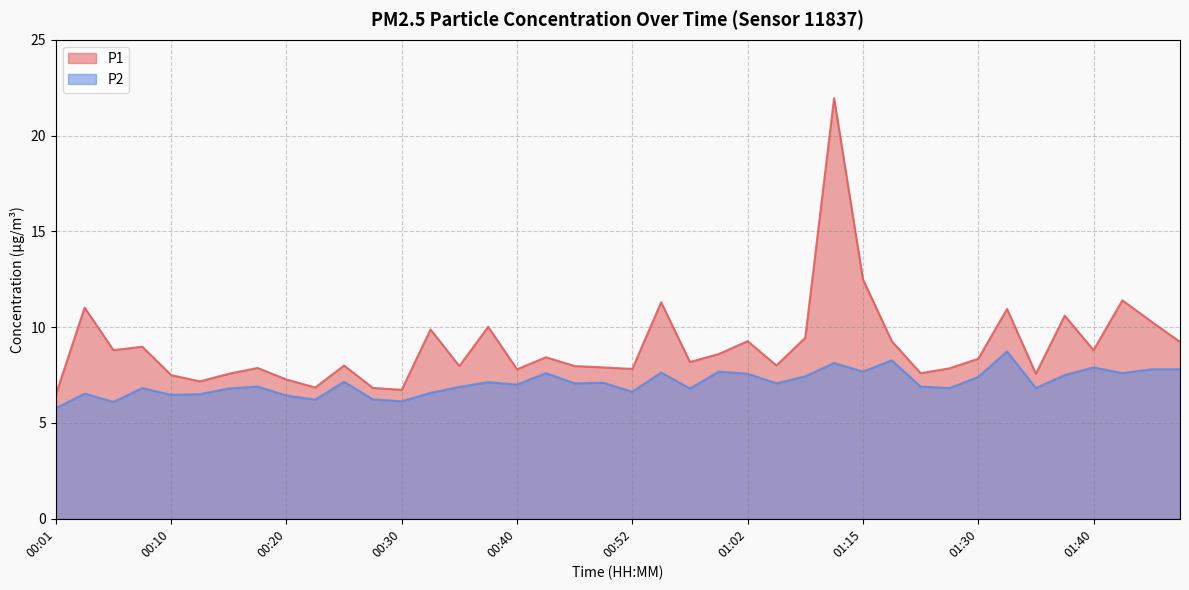

Where does the P2 series first go above 7?

00:25